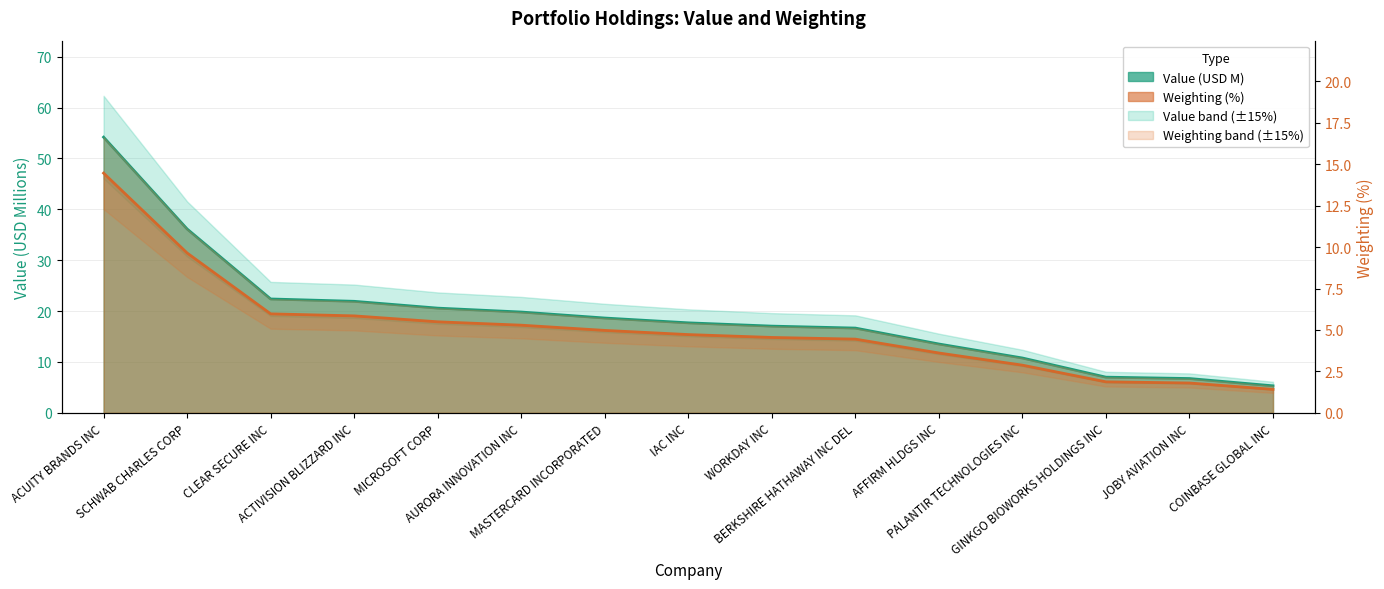

Count the number of categories in the chart.

15